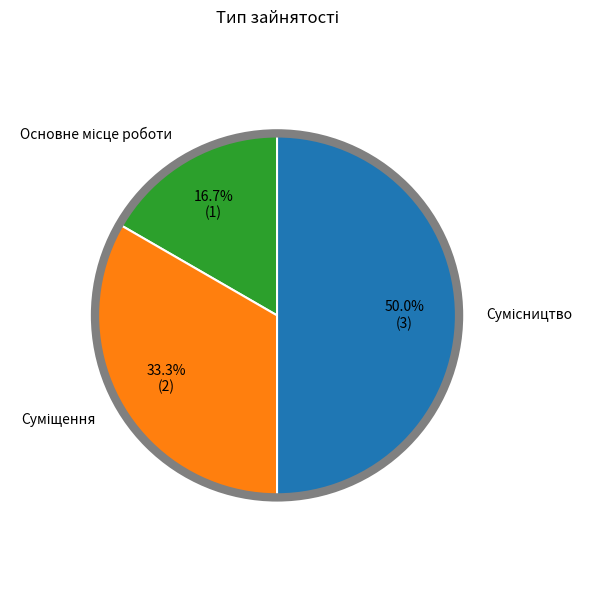

How many slices are in this pie chart?

3